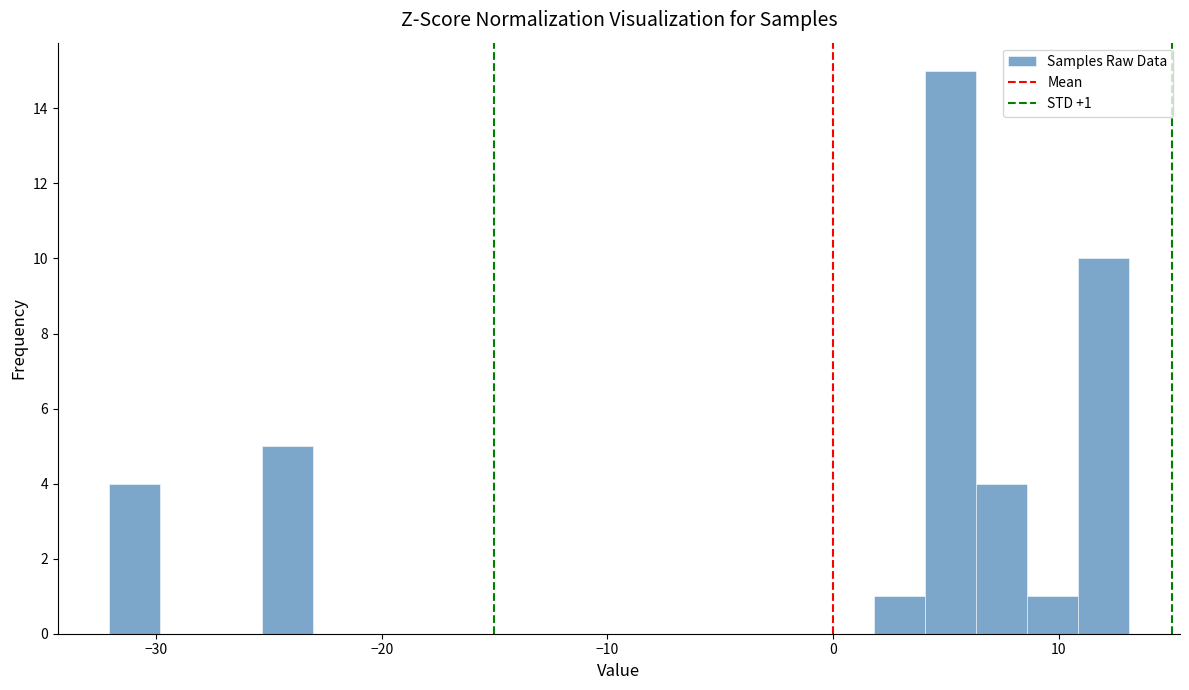

Read against the x-axis, roughly where is the centre of the tallest bar?

5